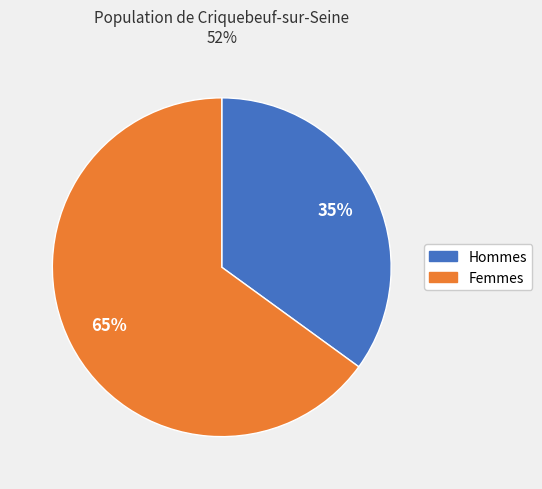

Does any single category account for the majority?

Yes